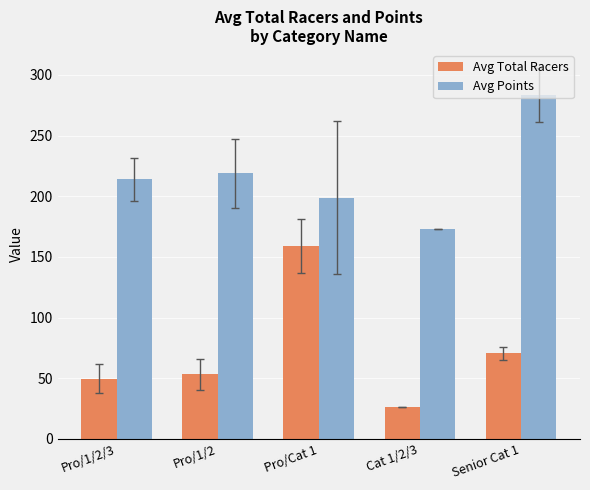

At which label does Avg Total Racers reach its peak?

Pro/Cat 1